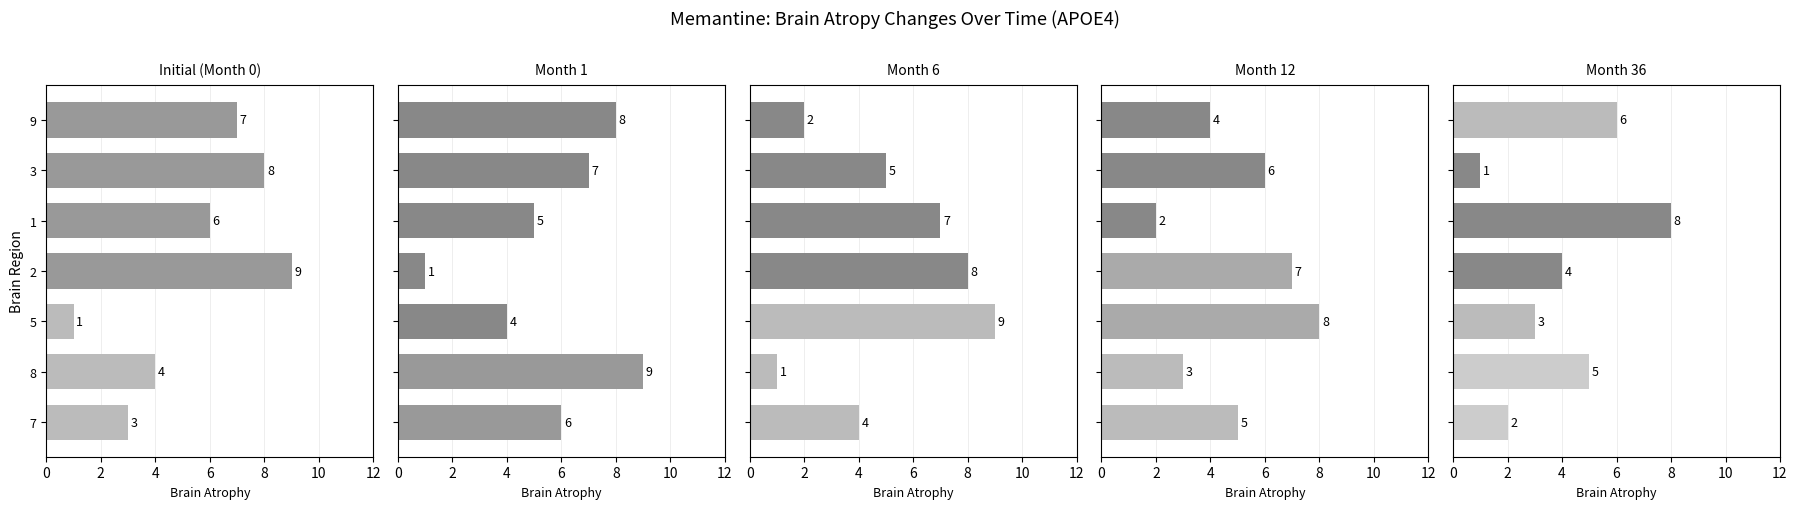

Between 5 and 8, which series saw the biggest shift?

Month 6